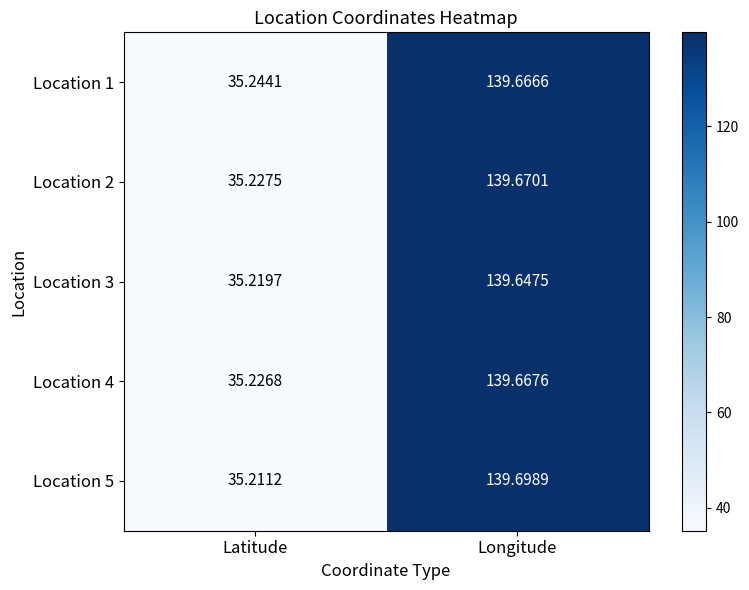

Is the value of Location 3 at Latitude greater than the value of Location 5 at Latitude?

Yes